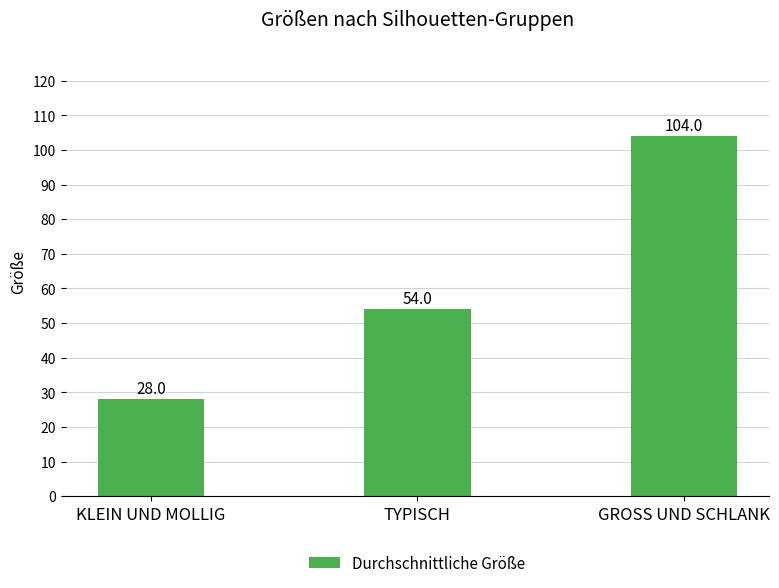

Does the chart contain stacked bars?

No